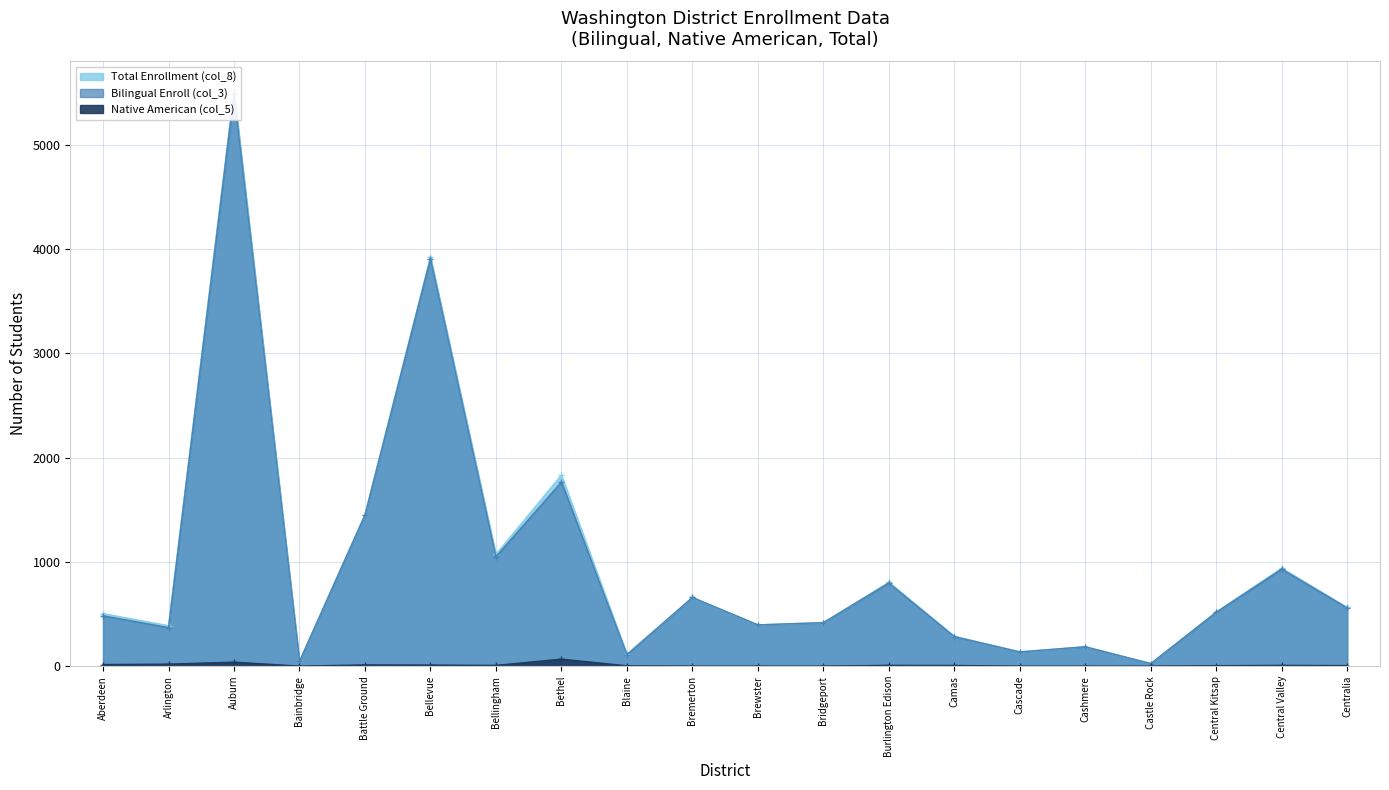

Where is Bilingual Enroll (col_3) nearest to the value 2755?

Bethel